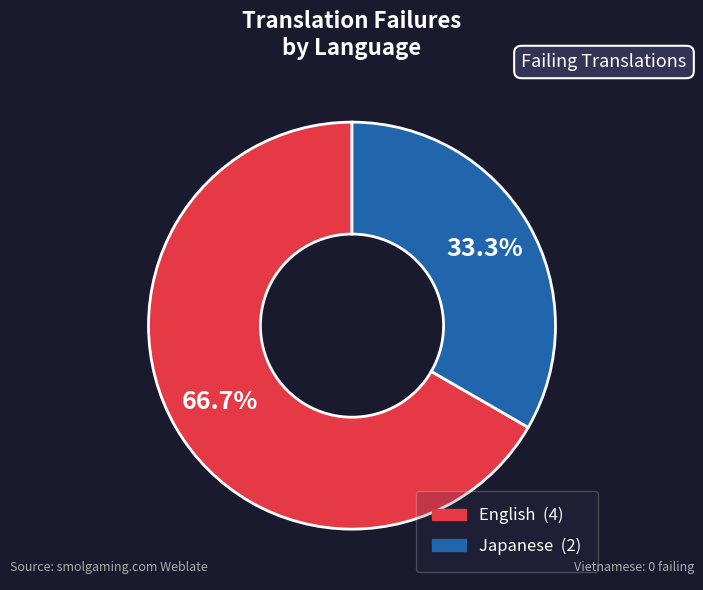

Does any single category account for the majority?

Yes